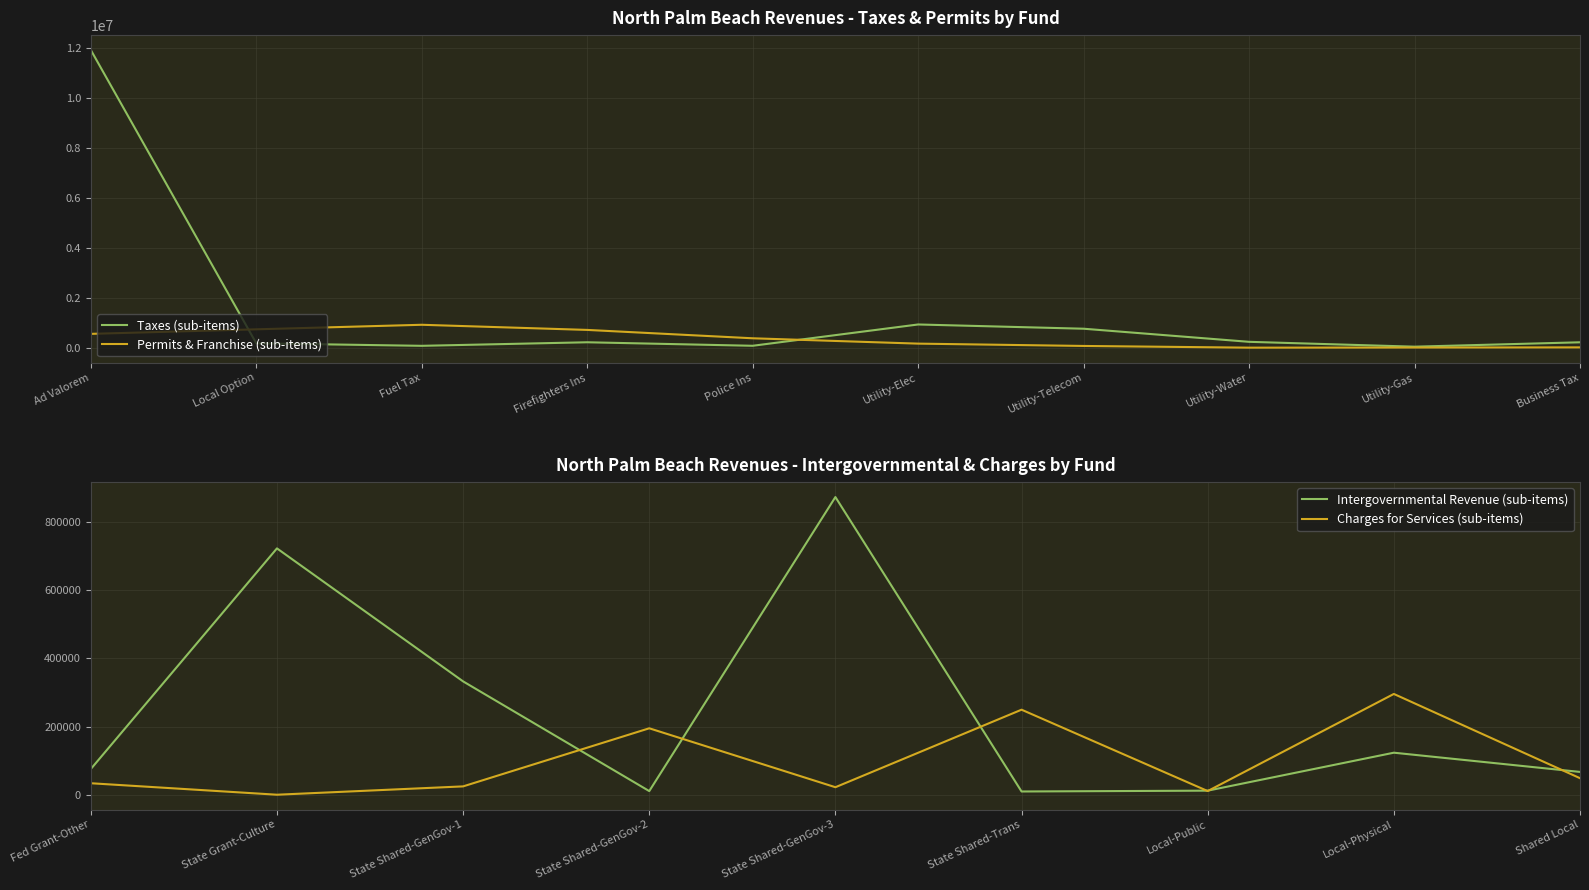

At which label is Taxes (sub-items) closest to 5985017?

Utility-Elec